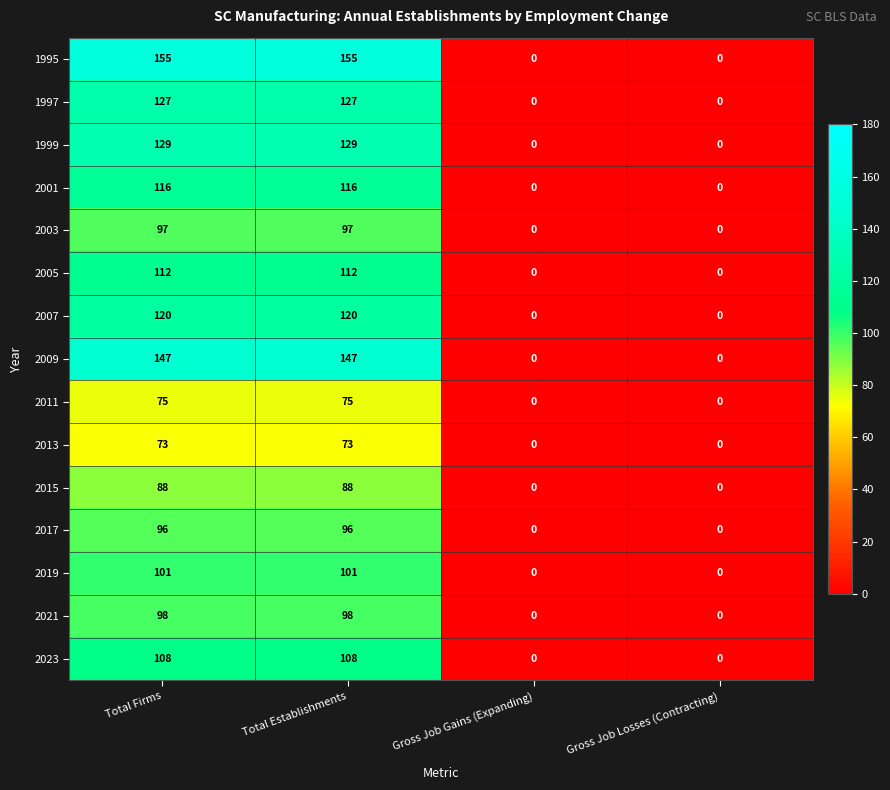

What is the difference between the second highest and minimum values in the 2019 series?

101